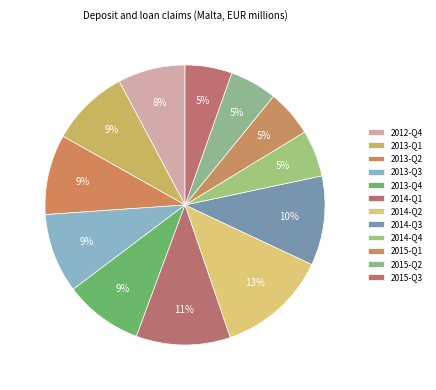

Count the number of slices in the pie.

12